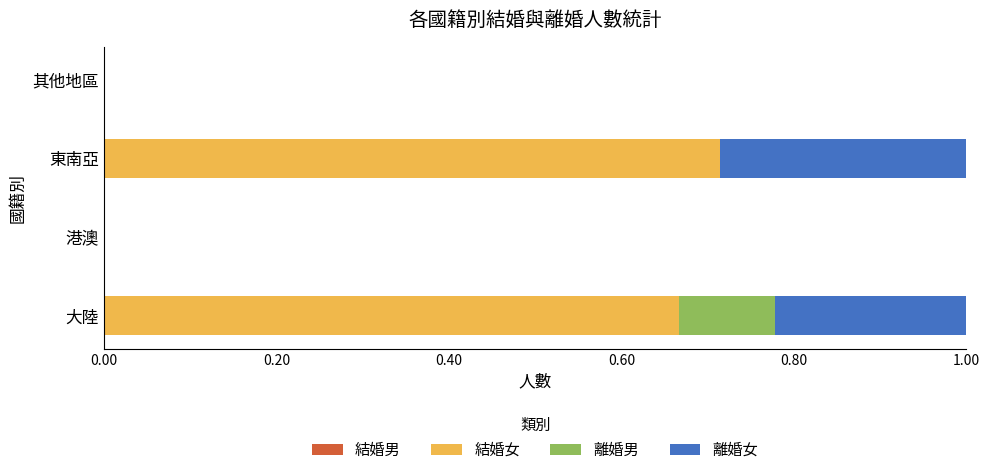

What is the total value across all series at 東南亞?

1.0